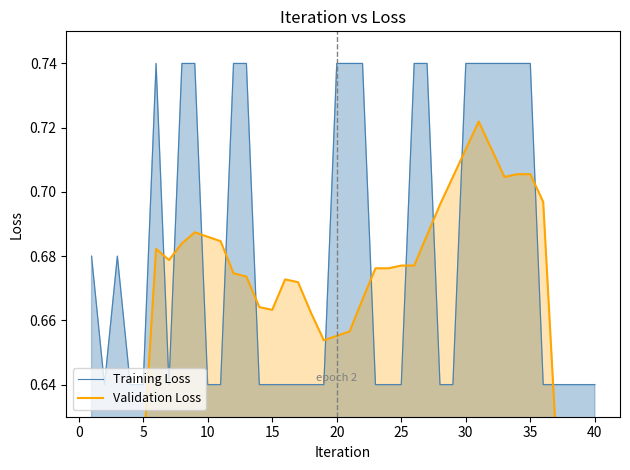

How many lines are shown in the chart?

2